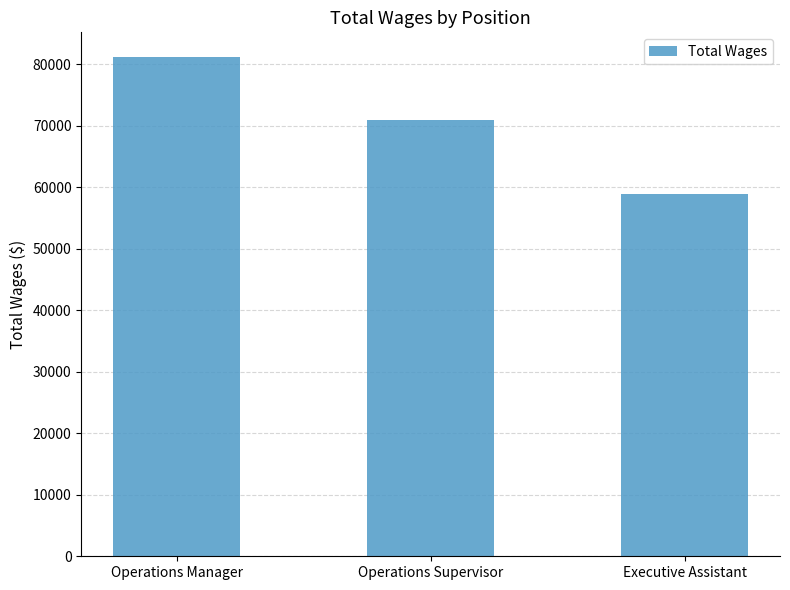

What is the difference between the maximum and minimum values?

22231